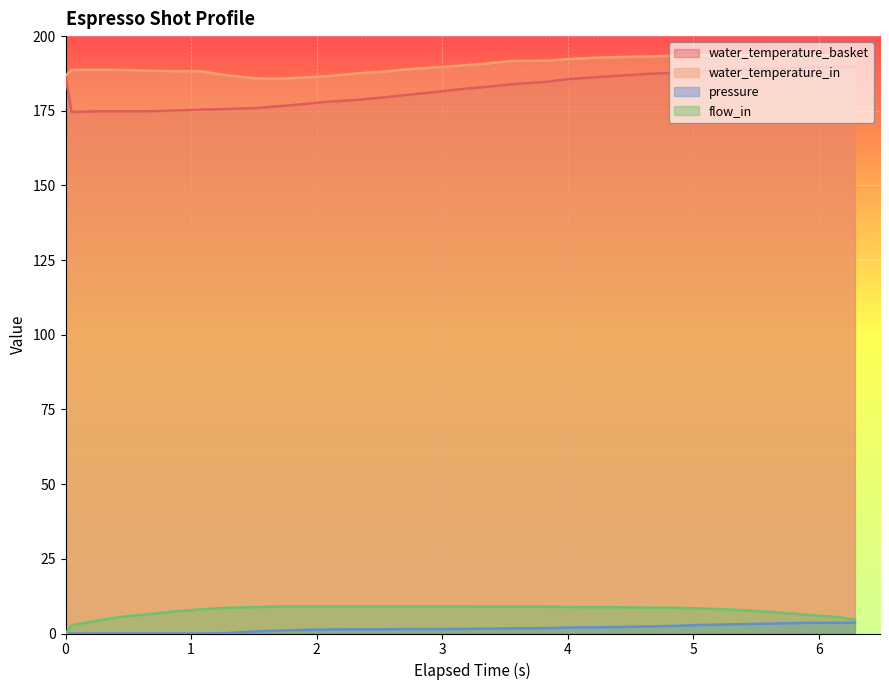

Which series has the largest total across all categories?

water_temperature_in